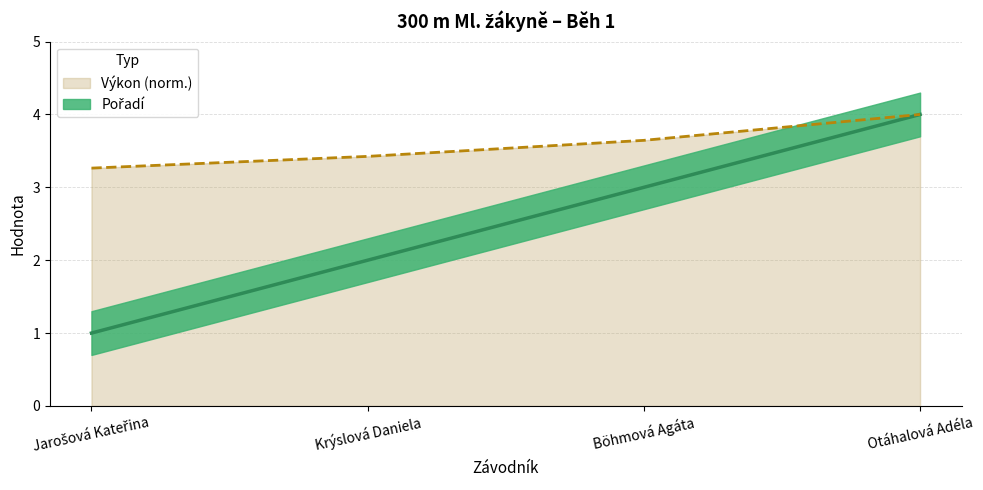

True or false: Výkon has more than 2 points higher than both neighbors.

False